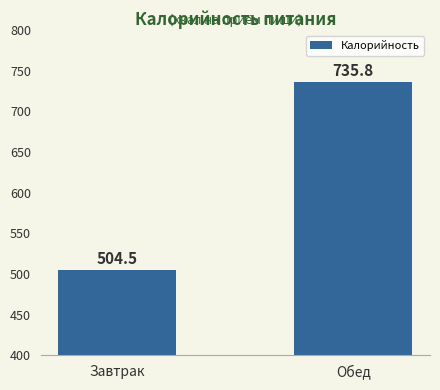

At which category does the chart reach its peak across all series?

Обед